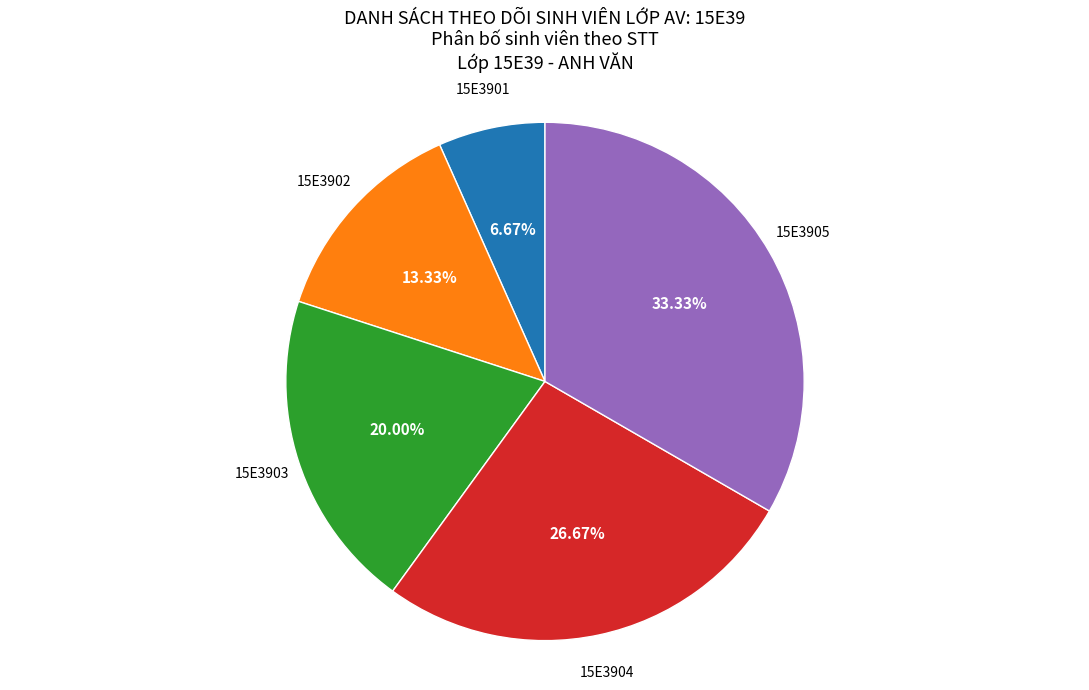

How many slices are in this pie chart?

5